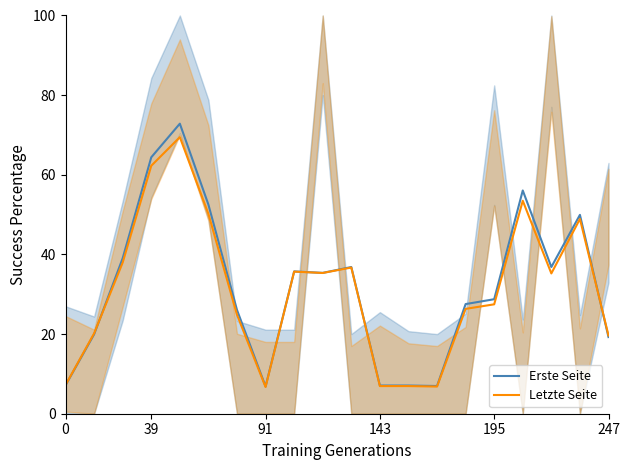

Is it true that Letzte Seite equals 19.6 at 247?

True